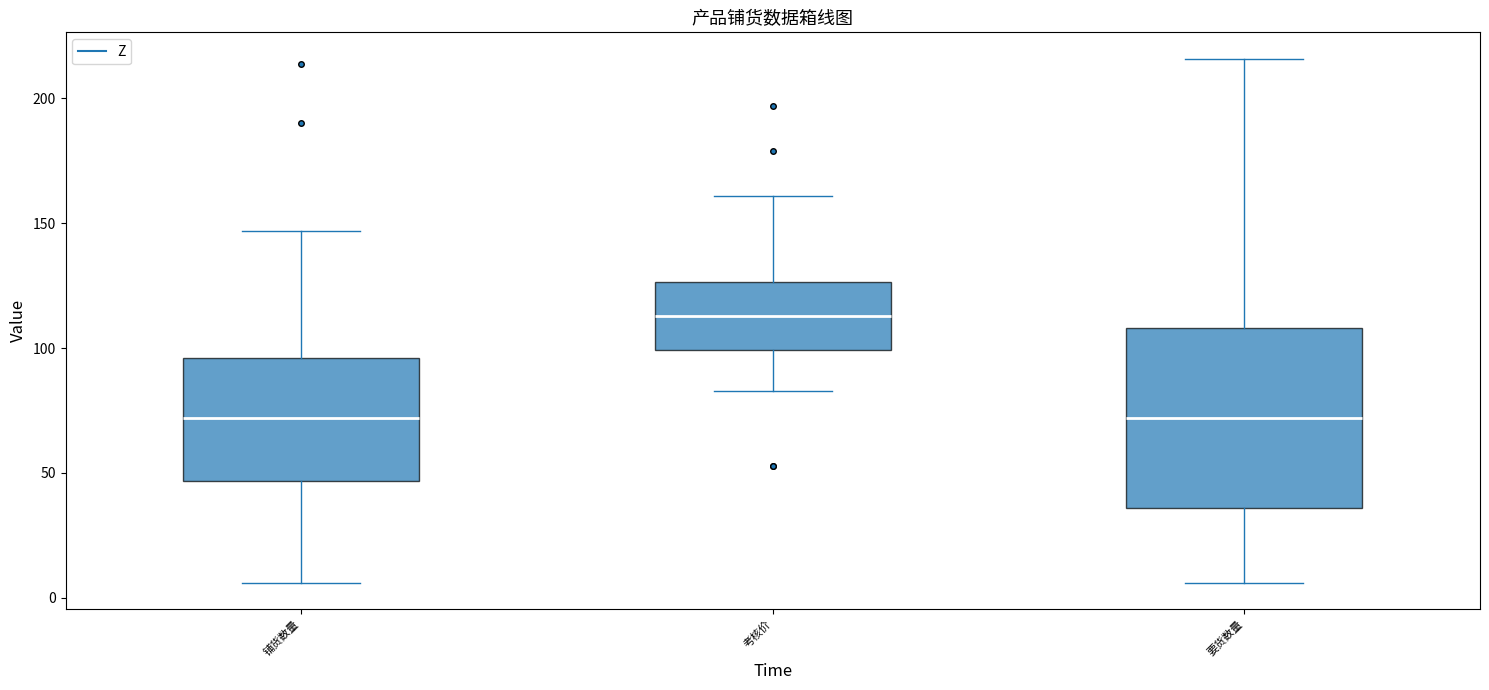

Reading left to right, read every box against the y-axis: the position of its median line, the range the box covers, and the ends of its whiskers. The values are not printed on the chart, so give them approximately, as read against the axis.

铺货数量: median 70, box 45 to 95, whiskers 5 to 145
考核价: median 115, box 100 to 125, whiskers 85 to 160
要货数量: median 70, box 35 to 110, whiskers 5 to 215